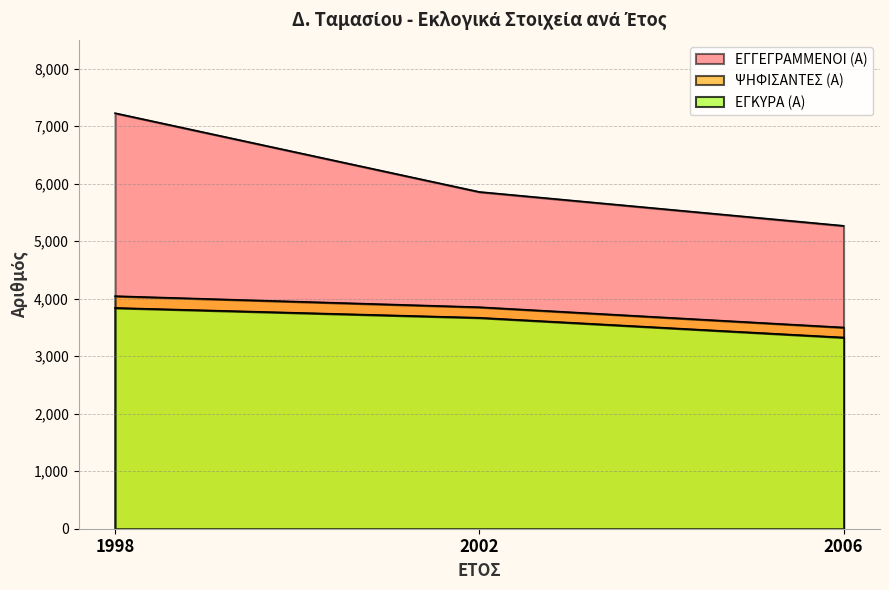

What is the difference between the highest and lowest values at 2006?

1942